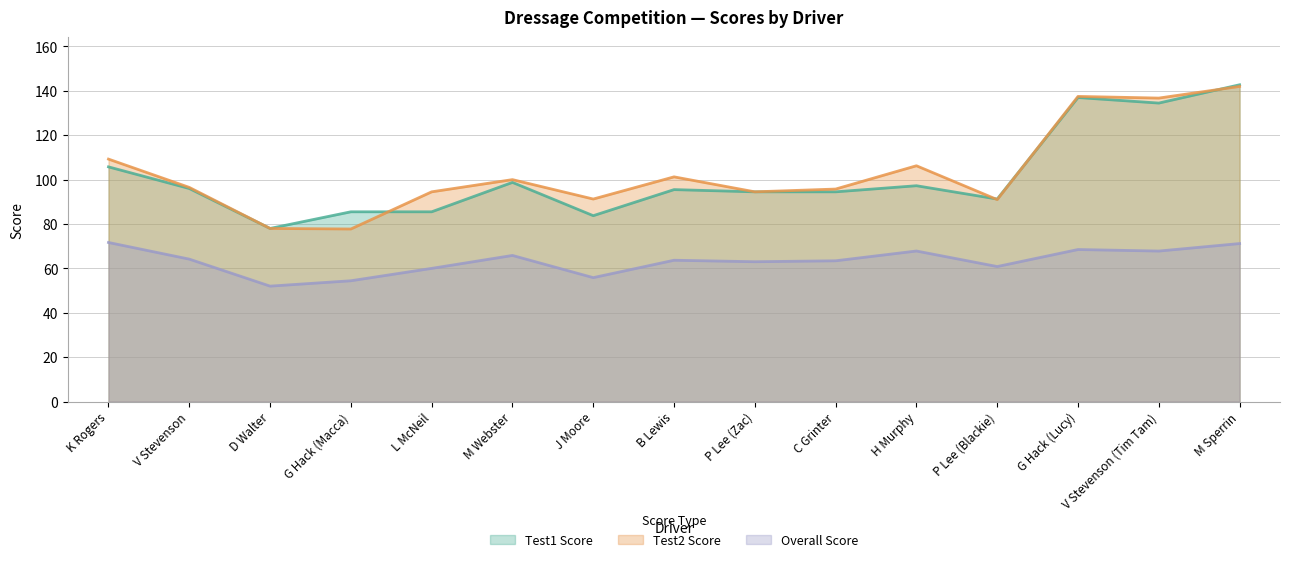

What is the greatest value displayed?

142.8